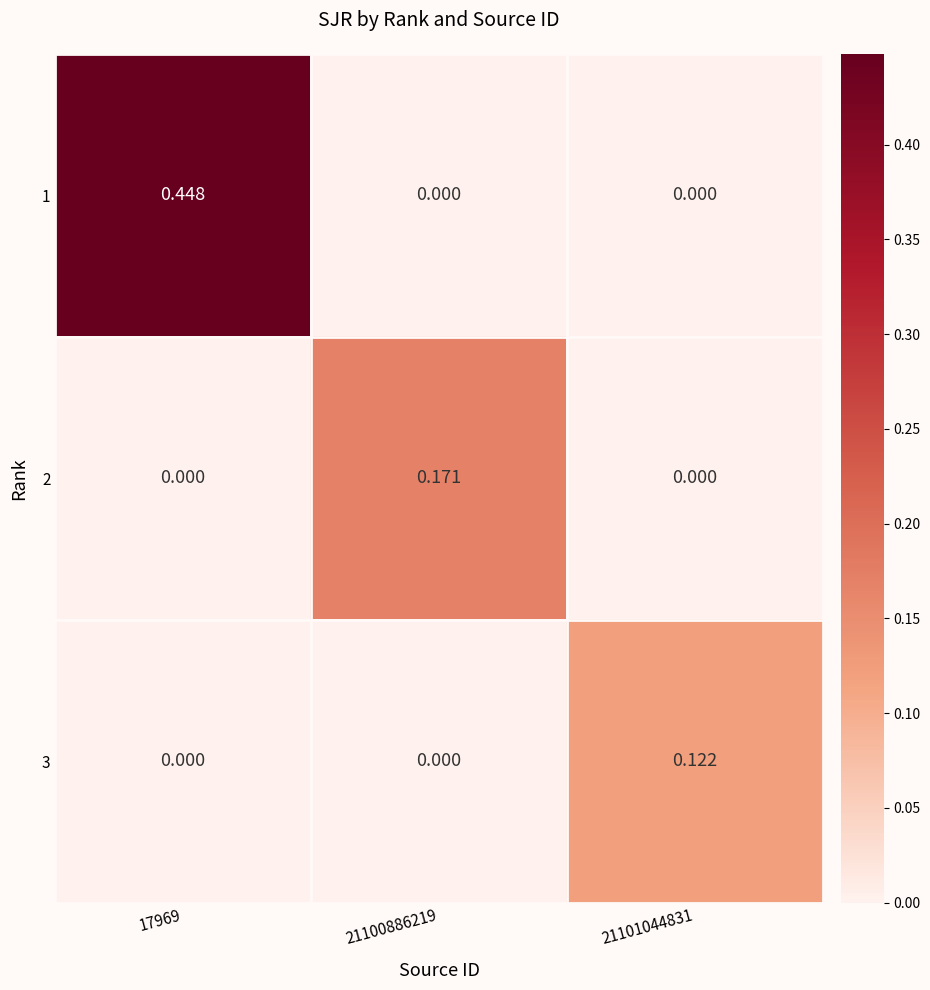

What is the difference between the highest and lowest values at 21101044831?

0.1